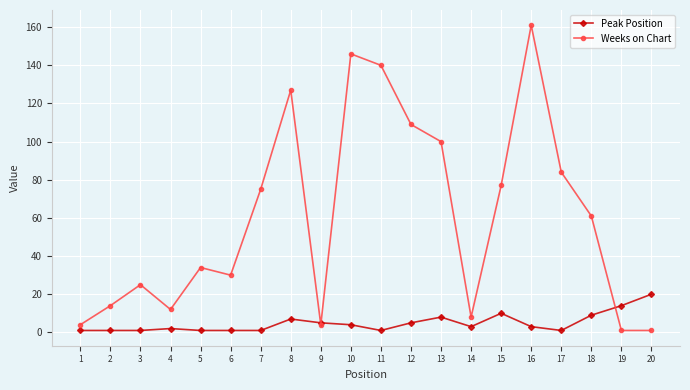

Does the chart have visible grid lines?

Yes